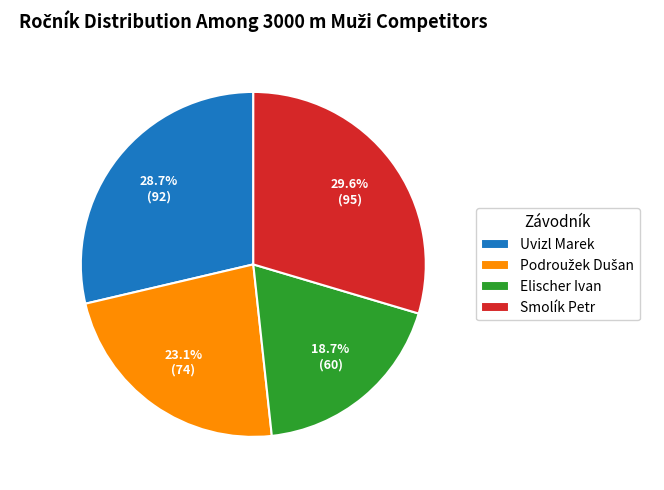

How much of the chart is everything except Uvizl Marek?

71.3%